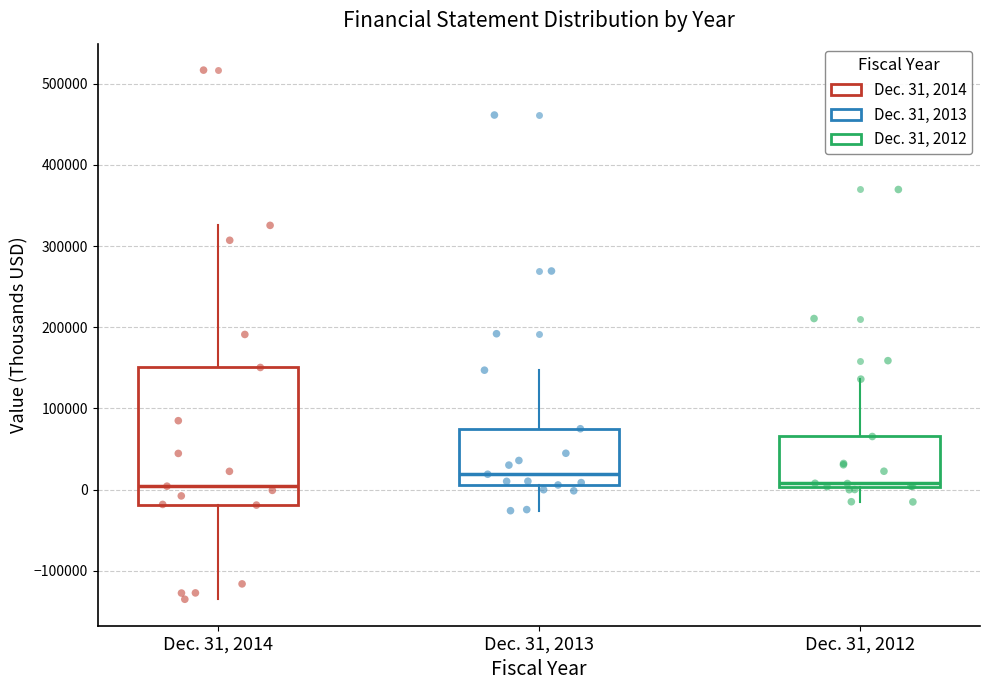

Reading left to right, read every box against the y-axis: the position of its median line, the range the box covers, and the ends of its whiskers. The values are not printed on the chart, so give them approximately, as read against the axis.

Dec. 31, 2014: median 0, box -20000 to 150000, whiskers -130000 to 330000
Dec. 31, 2013: median 20000, box 10000 to 80000, whiskers -30000 to 150000
Dec. 31, 2012: median 10000, box 0 to 70000, whiskers -20000 to 140000